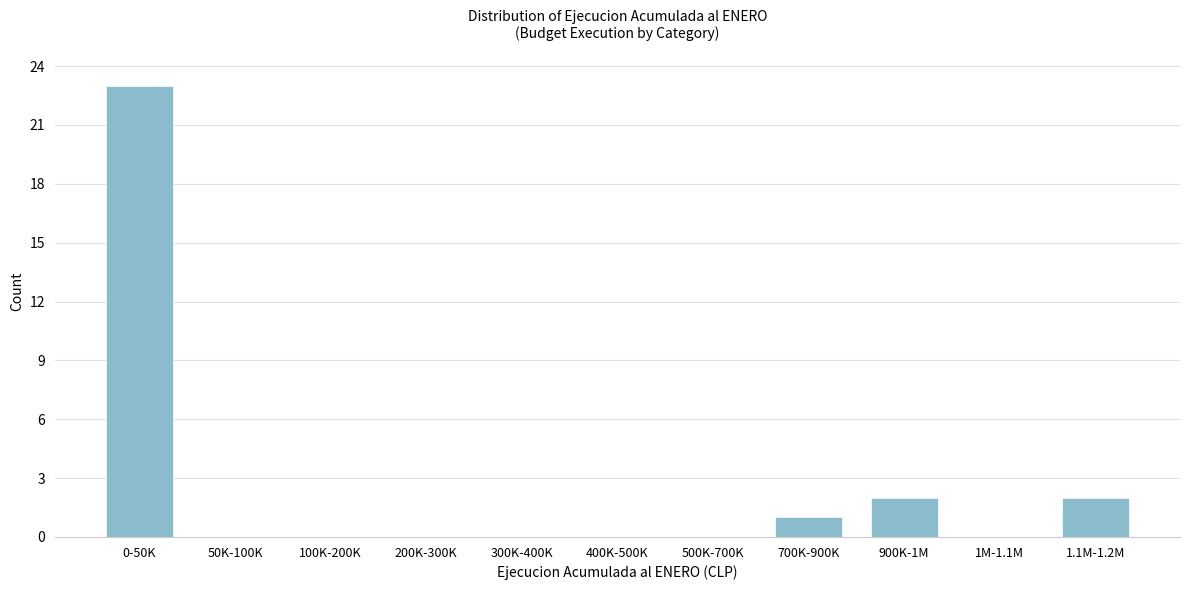

Reading left to right, extract all data points from this chart.

0-50K=23	50K-100K=0	100K-200K=0	200K-300K=0	300K-400K=0	400K-500K=0	500K-700K=0	700K-900K=1	900K-1M=2	1M-1.1M=0	1.1M-1.2M=2